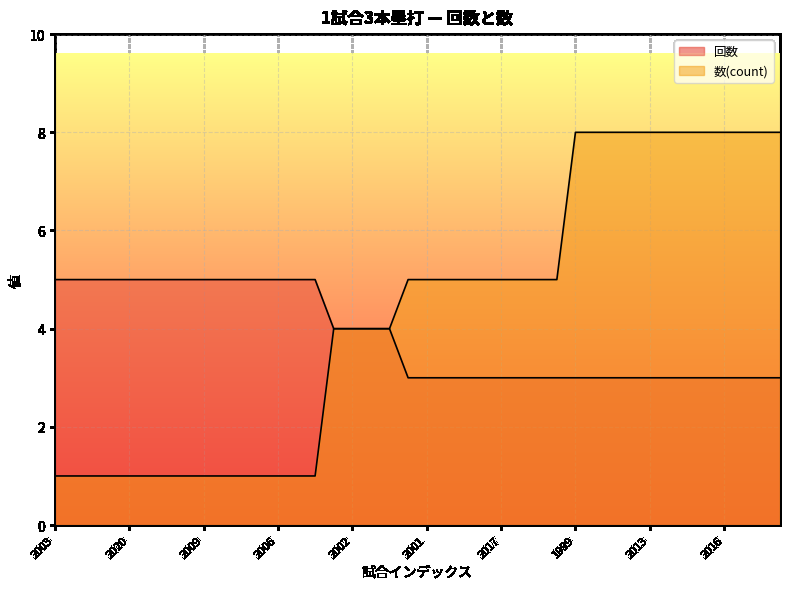

Between 2020 and 2005, which series saw the biggest shift?

回数